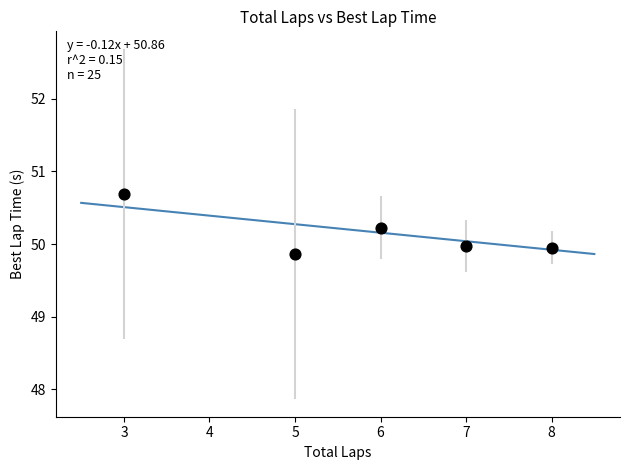

What is the range of X values (max minus min)?

5.0